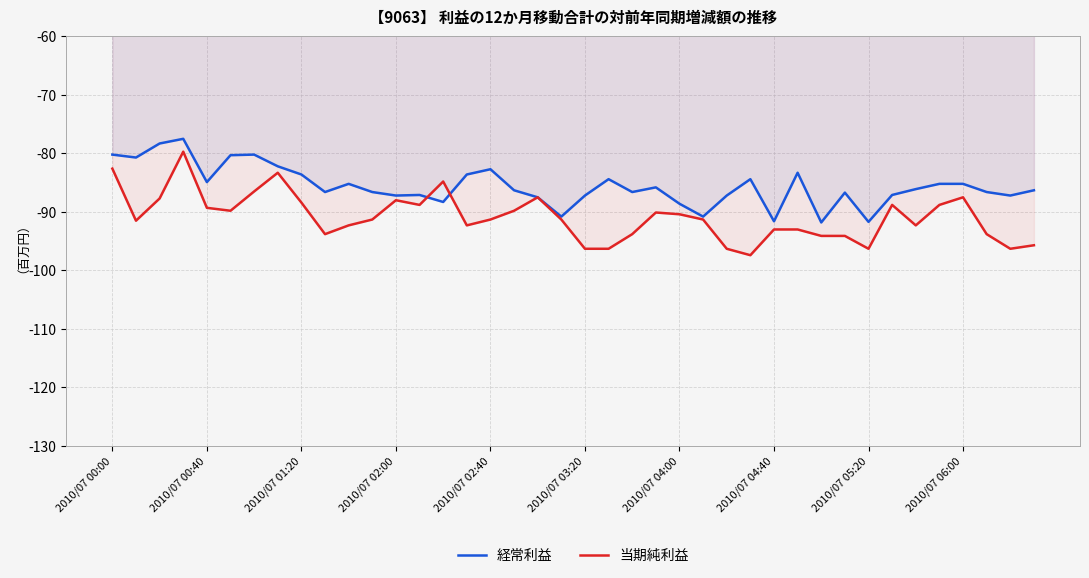

Reading left to right, extract all data points from this chart.

経常利益: -80.2	-80.7	-78.3	-77.5	-84.9	-80.3	-80.2	-82.2	-83.6	-86.6	-85.2	-86.6	-87.2	-87.1	-88.3	-83.6	-82.7	-86.3	-87.5	-90.8	-87.2	-84.4	-86.6	-85.8	-88.6	-90.8	-87.2	-84.4	-91.6	-83.3	-91.8	-86.7	-91.7	-87.1	-86.1	-85.2	-85.2	-86.6	-87.2	-86.3
当期純利益: -82.6	-91.5	-87.7	-79.7	-89.3	-89.8	-86.5	-83.3	-88.4	-93.8	-92.3	-91.3	-88.0	-88.8	-84.8	-92.3	-91.3	-89.8	-87.5	-91.3	-96.3	-96.3	-93.8	-90.1	-90.4	-91.3	-96.3	-97.4	-93.0	-93.0	-94.1	-94.1	-96.3	-88.8	-92.3	-88.8	-87.5	-93.8	-96.3	-95.7